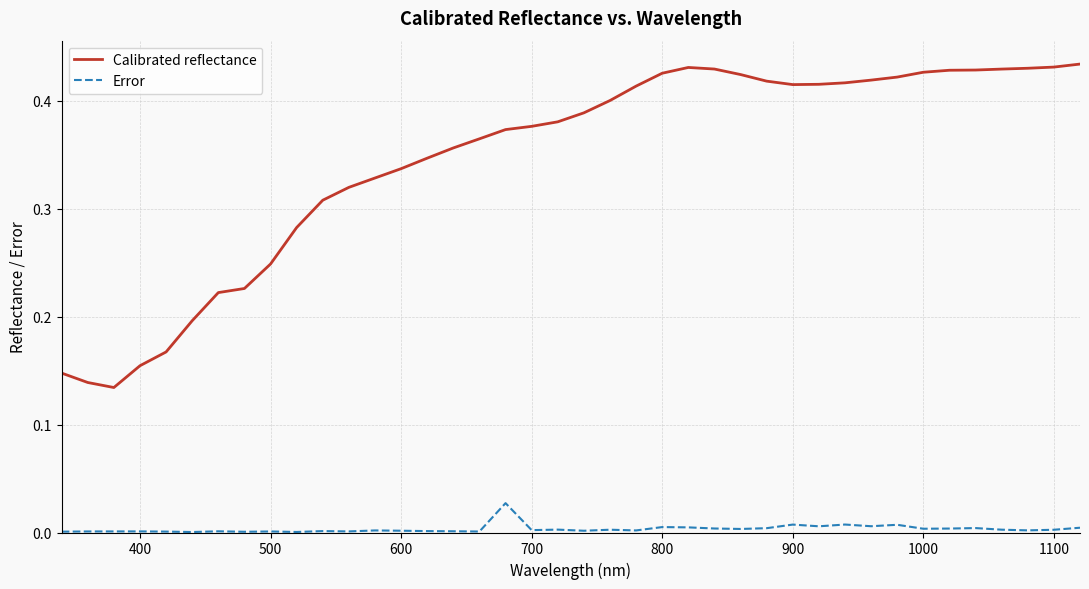

Which series has the largest range (max minus min)?

Calibrated reflectance